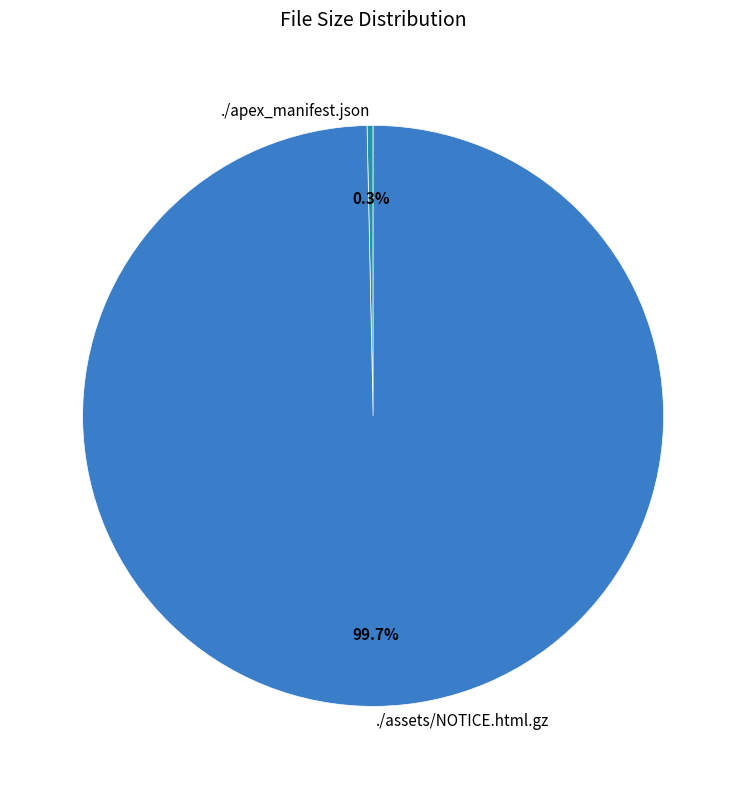

Approximately how many times larger is the value at ./assets/NOTICE.html.gz compared to ./apex_manifest.json?

298.1